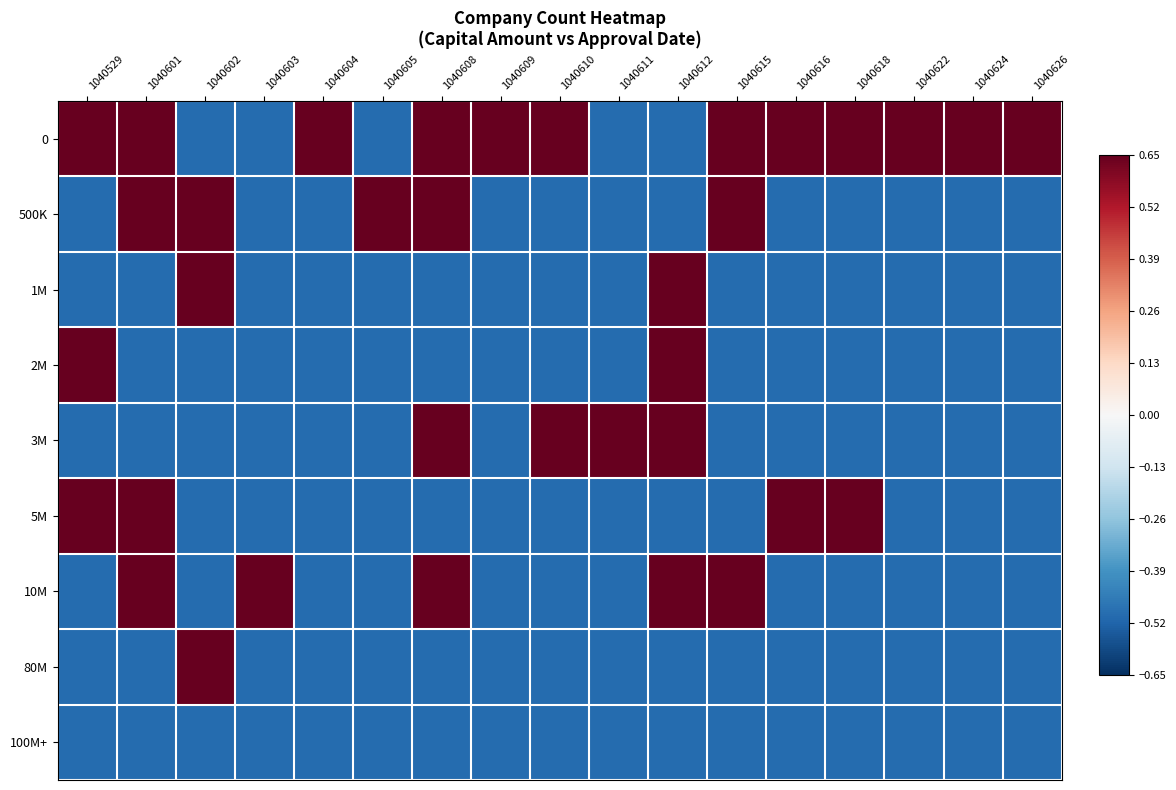

What is the total value across all series at 1040608?

0.1